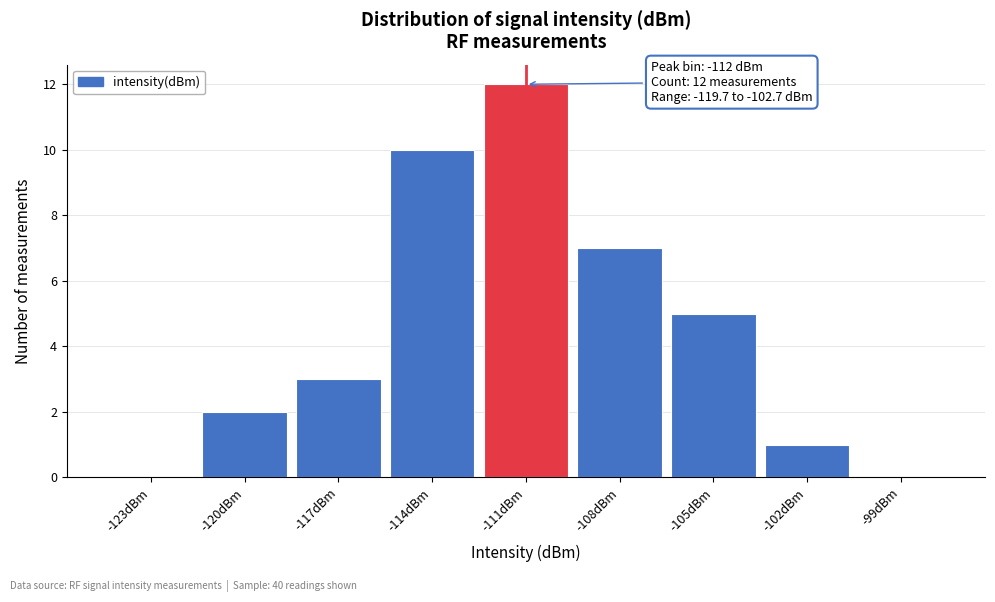

Reading right to left, list all the values displayed in this chart.

-99dBm=0	-102dBm=1	-105dBm=5	-108dBm=7	-111dBm=12	-114dBm=10	-117dBm=3	-120dBm=2	-123dBm=0